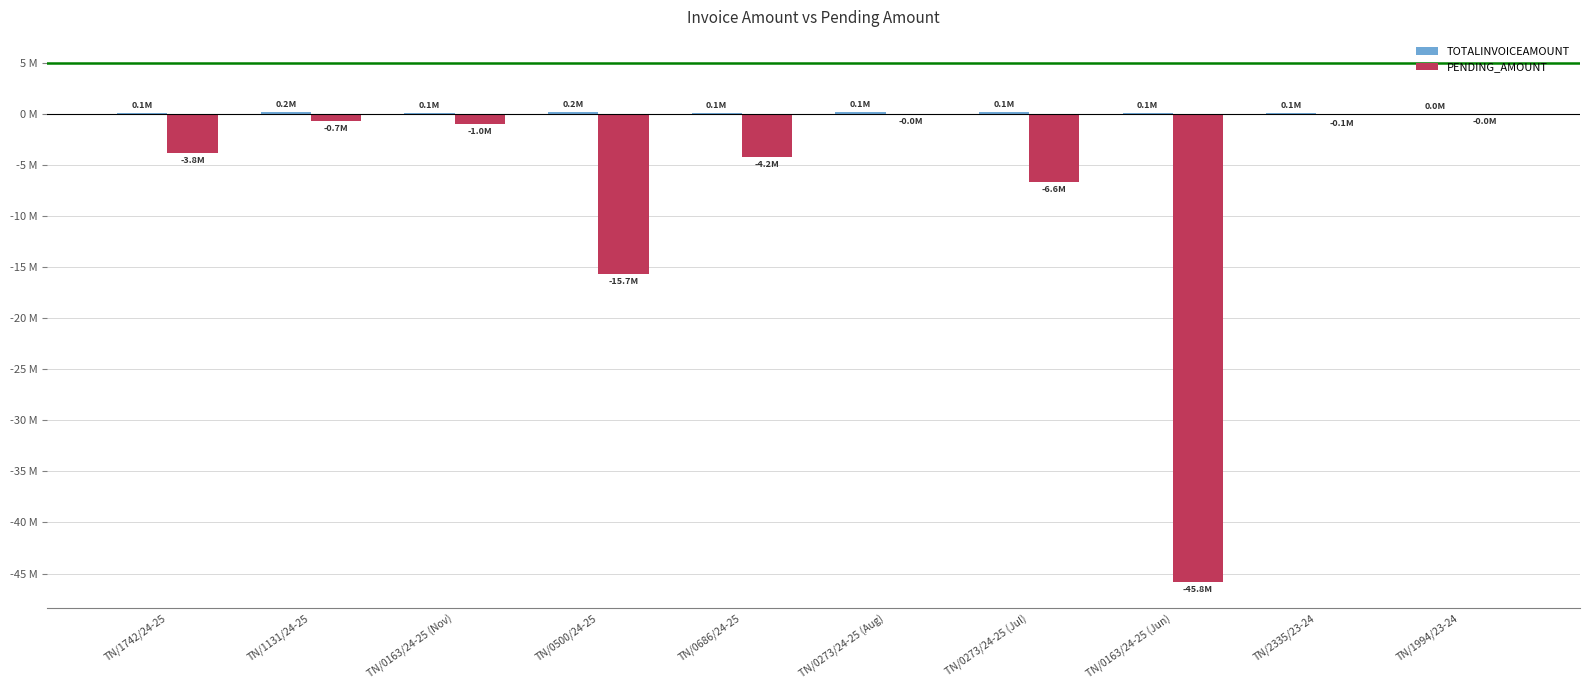

Reading left to right, what are all the values shown in this chart?

TOTALINVOICEAMOUNT: TN/1742/24-25=0.1	TN/1131/24-25=0.2	TN/0163/24-25 (Nov)=0.1	TN/0500/24-25=0.2	TN/0686/24-25=0.1	TN/0273/24-25 (Aug)=0.1	TN/0273/24-25 (Jul)=0.1	TN/0163/24-25 (Jun)=0.1	TN/2335/23-24=0.1	TN/1994/23-24=0.0
PENDING_AMOUNT: TN/1742/24-25=-3.8	TN/1131/24-25=-0.7	TN/0163/24-25 (Nov)=-1.0	TN/0500/24-25=-15.7	TN/0686/24-25=-4.2	TN/0273/24-25 (Aug)=-0.0	TN/0273/24-25 (Jul)=-6.6	TN/0163/24-25 (Jun)=-45.8	TN/2335/23-24=-0.1	TN/1994/23-24=-0.0